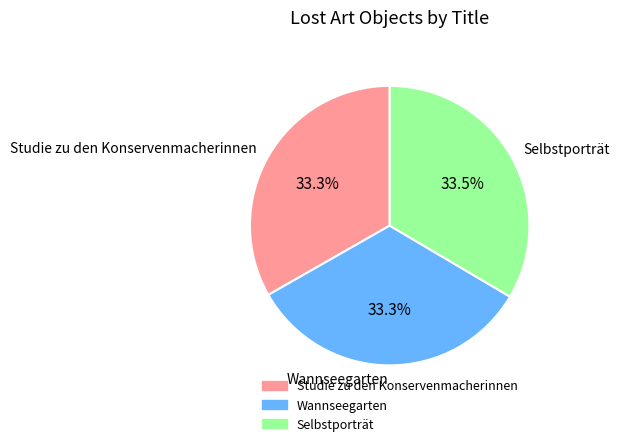

True or false: Wannseegarten accounts for 33% of the total.

True